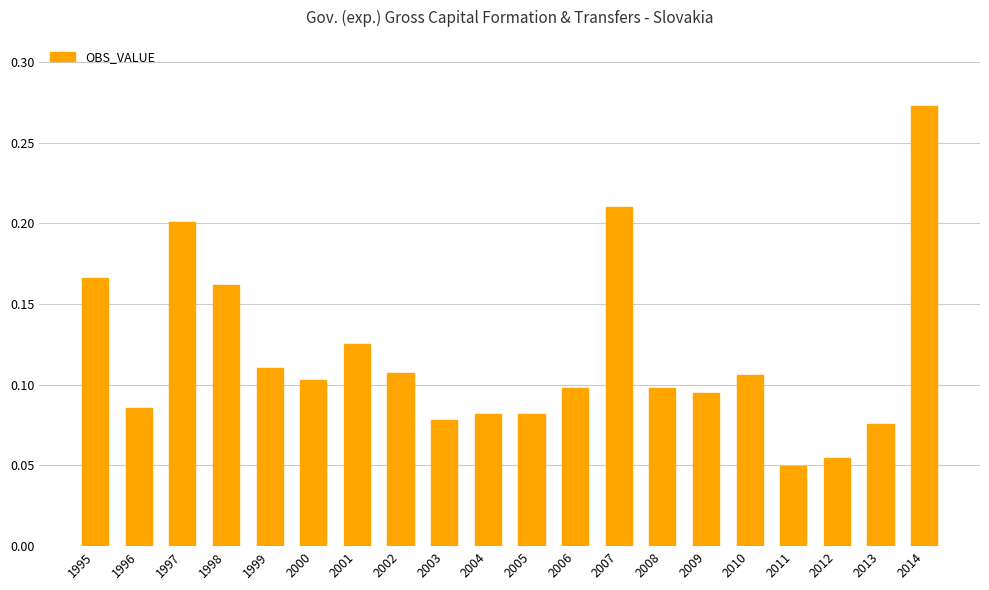

What value does the data have at 2008?

0.1